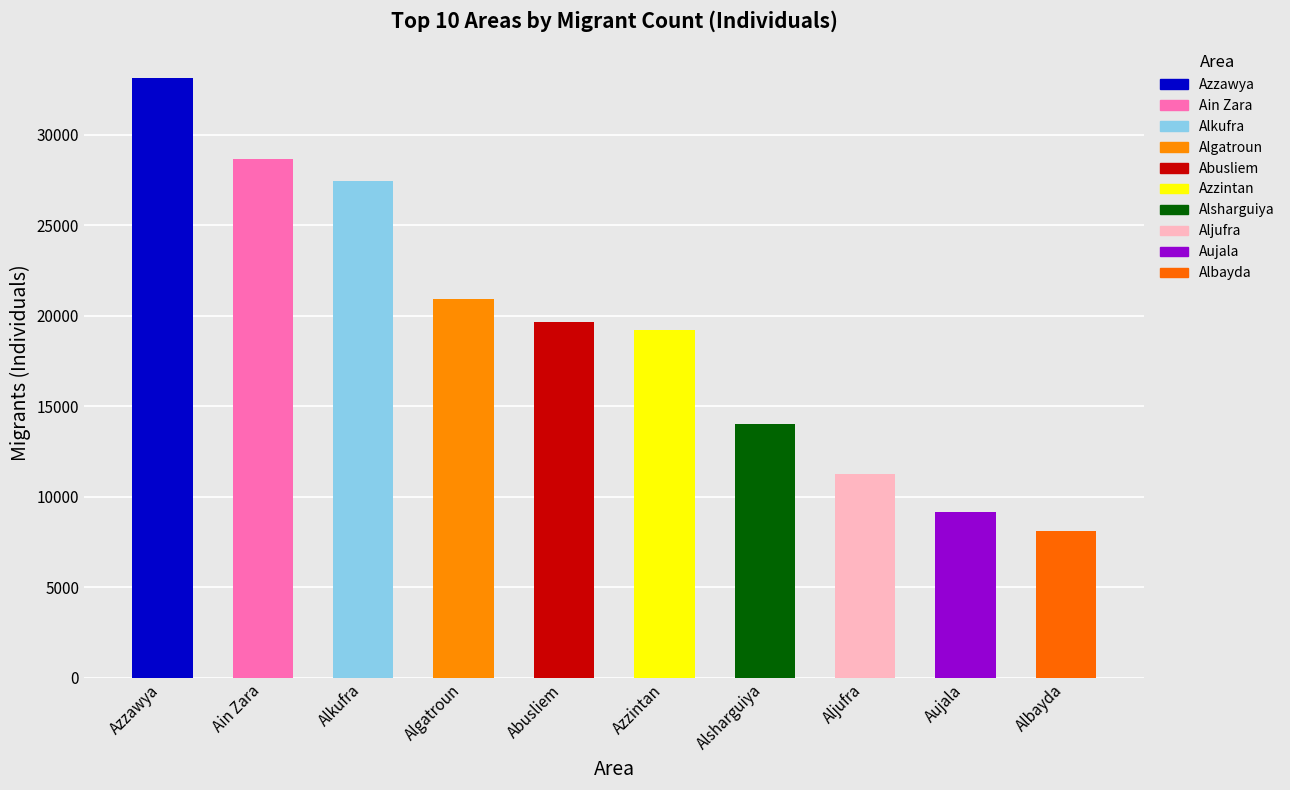

What is the label of the 10th bar from the left?

Albayda